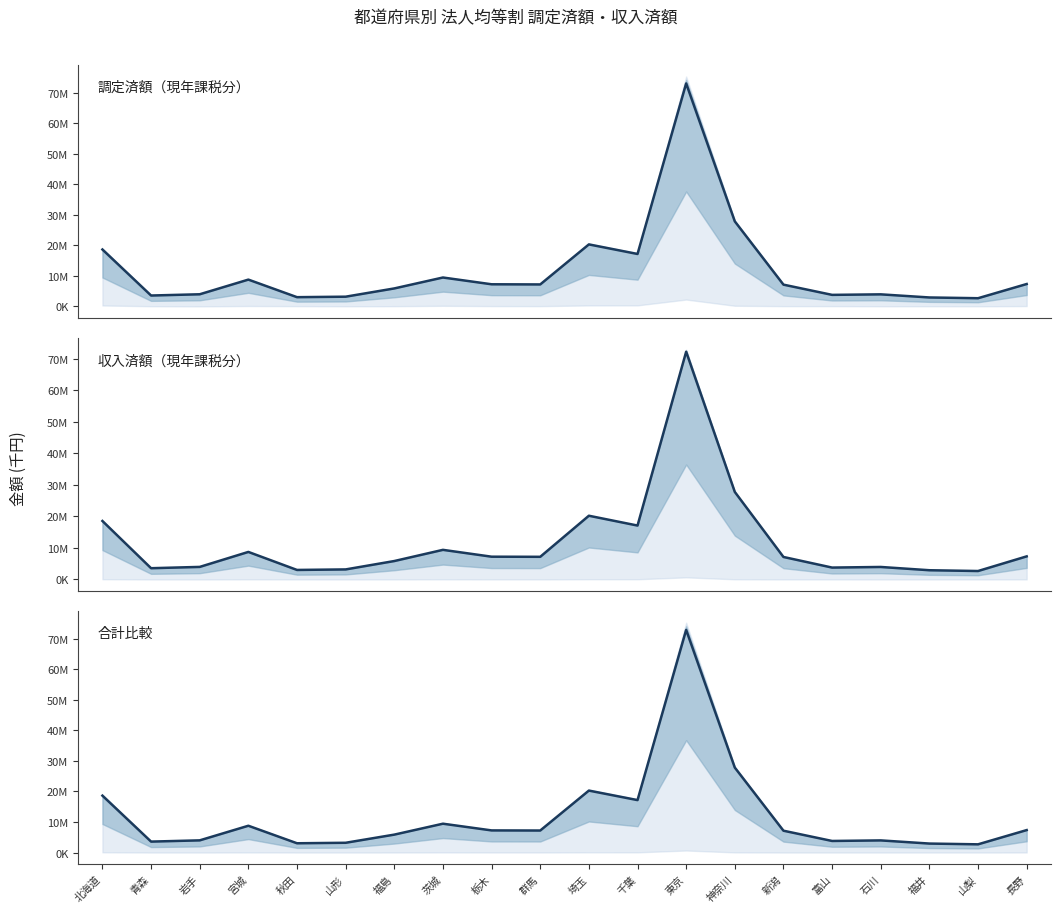

Which has a higher value, 福井 or 千葉?

千葉